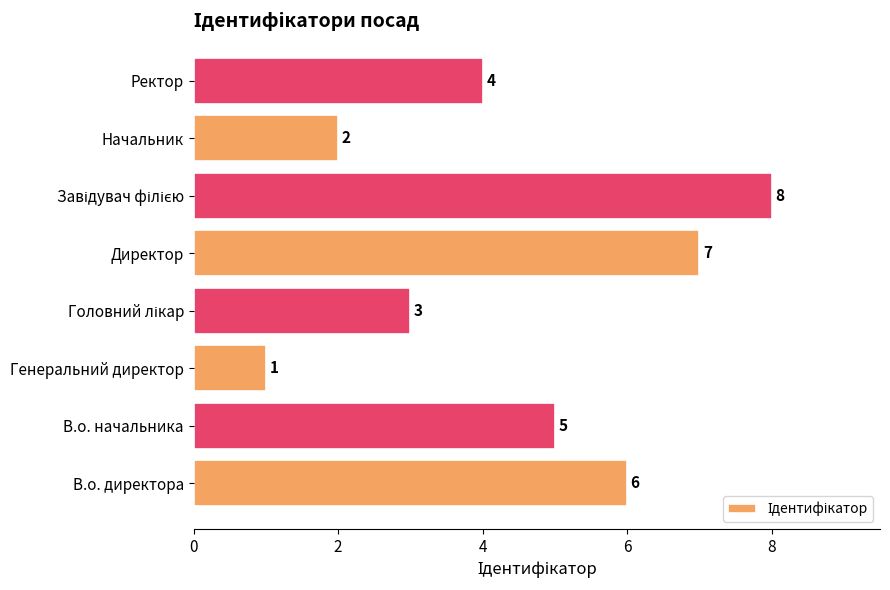

What is the difference between the maximum and second lowest values?

6